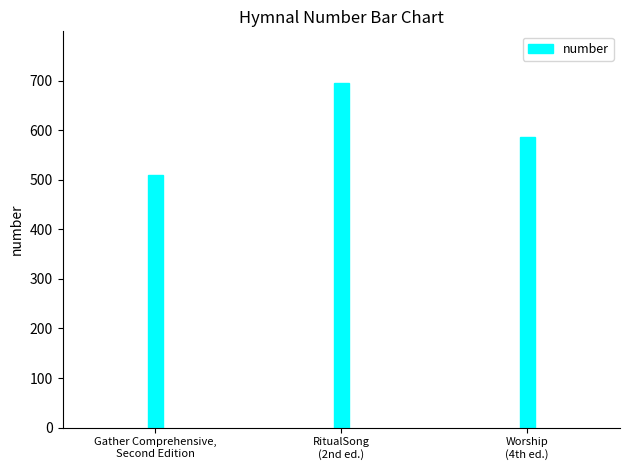

Reading left to right, extract all data points from this chart.

Gather Comprehensive,
Second Edition=510	RitualSong
(2nd ed.)=695	Worship
(4th ed.)=587